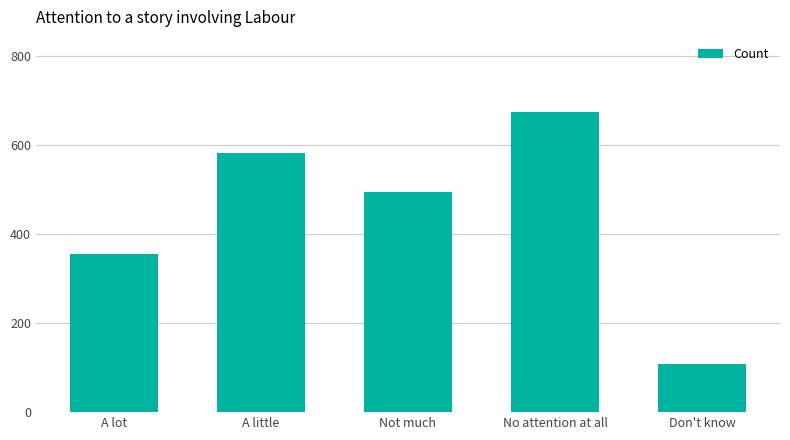

At which label does the data first exceed 495?

A little